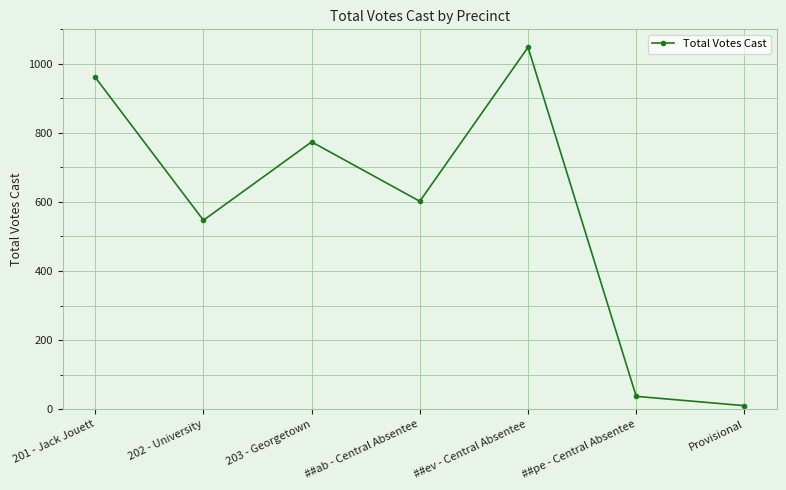

What is the approximate value at ##ev - Central Absentee, to the nearest 100?

1000